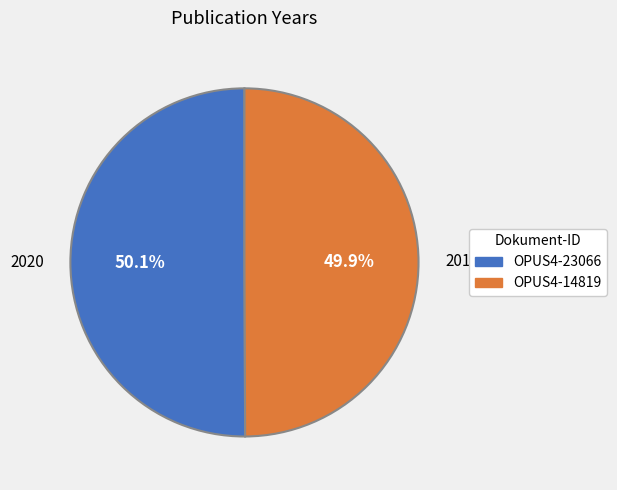

Is the sum of OPUS4-14819 and OPUS4-23066 greater than half?

Yes